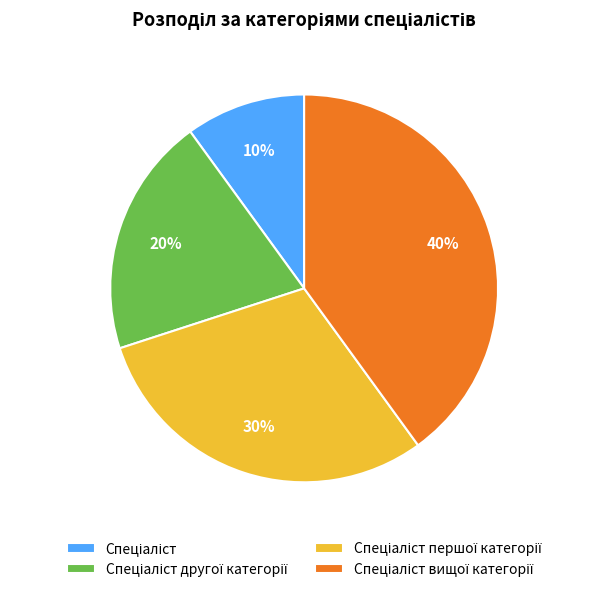

Does any single category account for the majority?

No